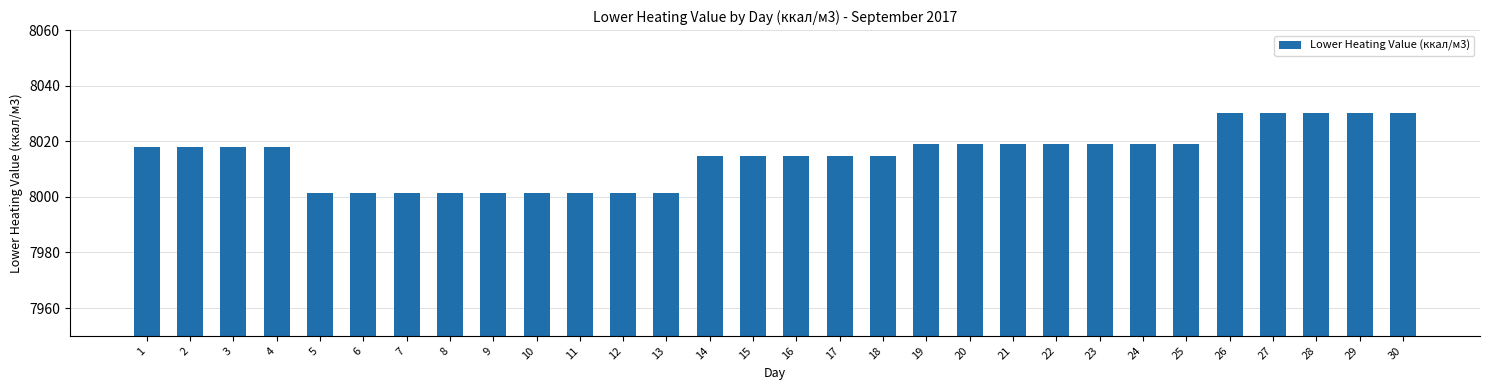

True or false: the data shows 14330.5 at 29.

False